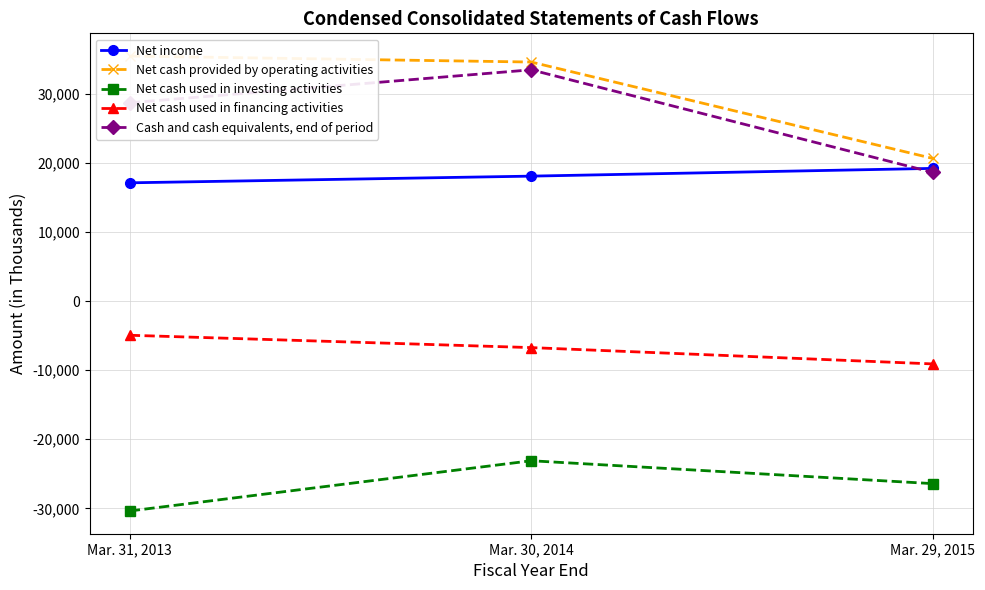

Is this an area chart (filled region under the line)?

No